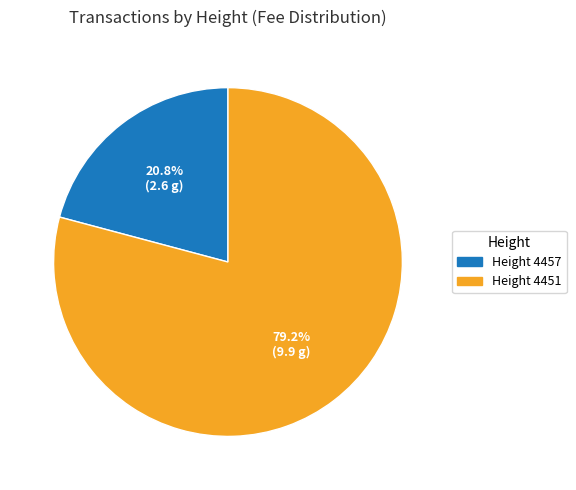

Is there any slice that represents more than half of the pie?

Yes